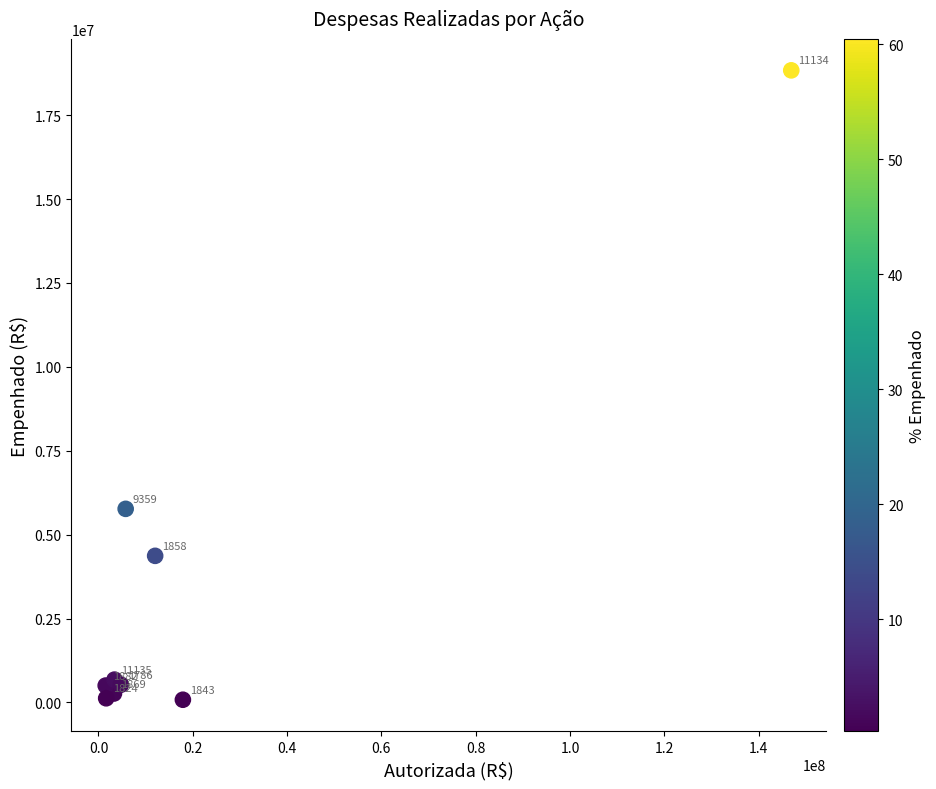

What Y value in the scatter plot is closest to 9457383?

5768698.7